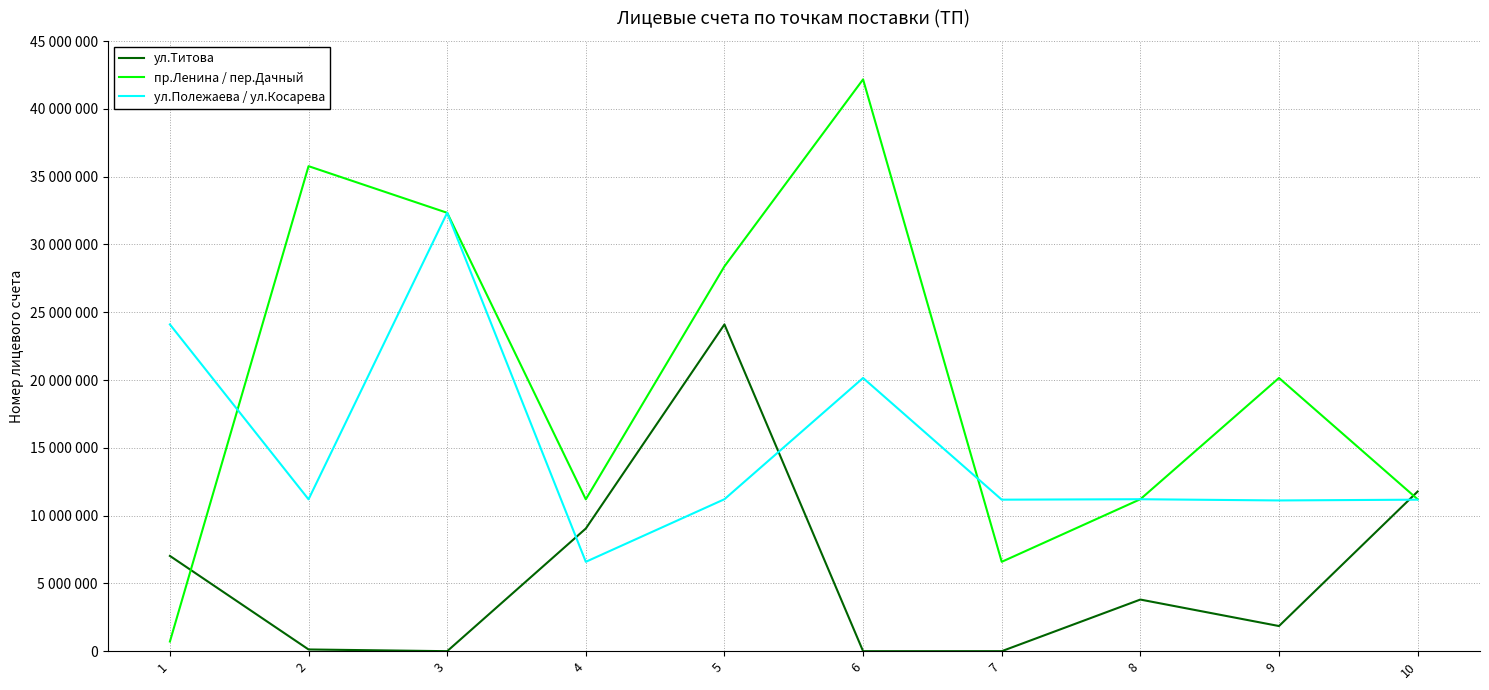

What is the sum of the пр.Ленина / пер.Дачный values at 8 and 5?

39590281